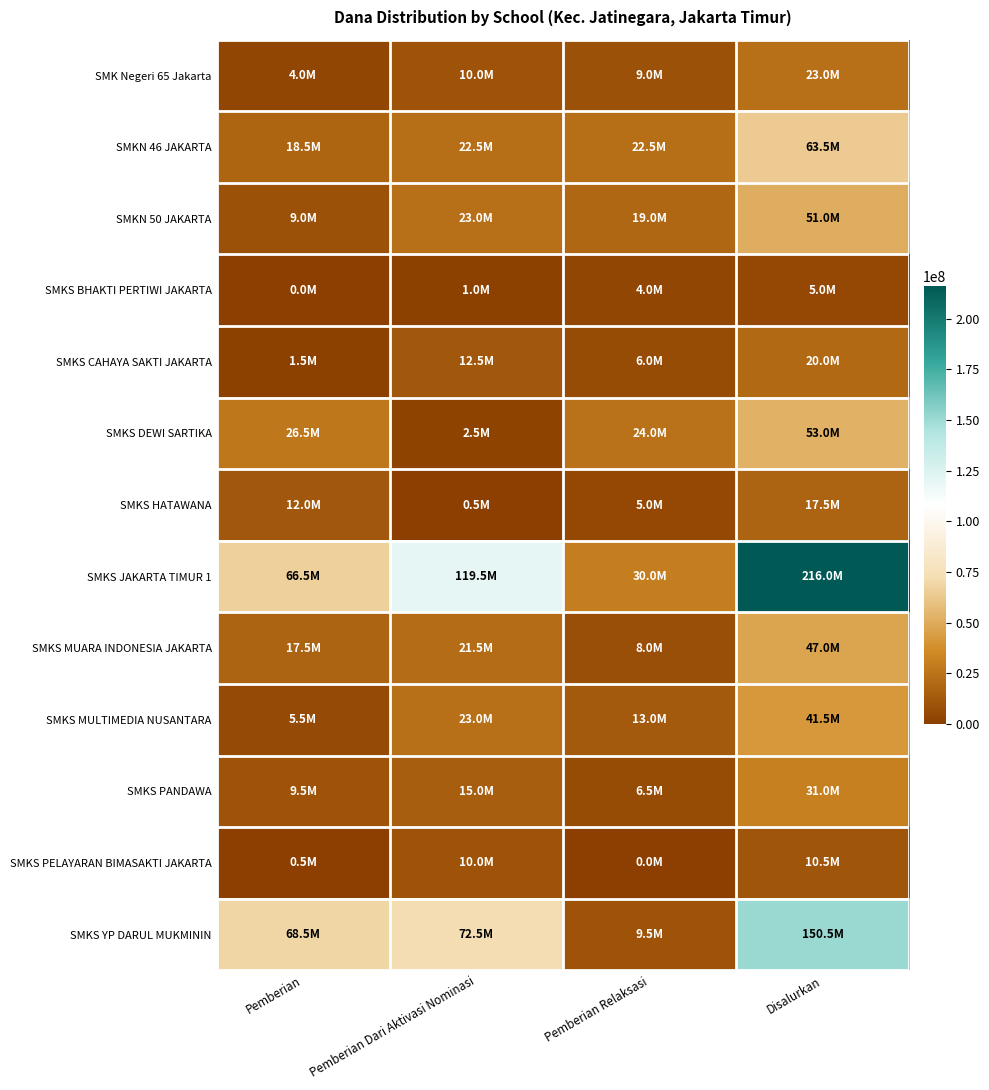

Which series has the widest spread of values?

SMKS JAKARTA TIMUR 1